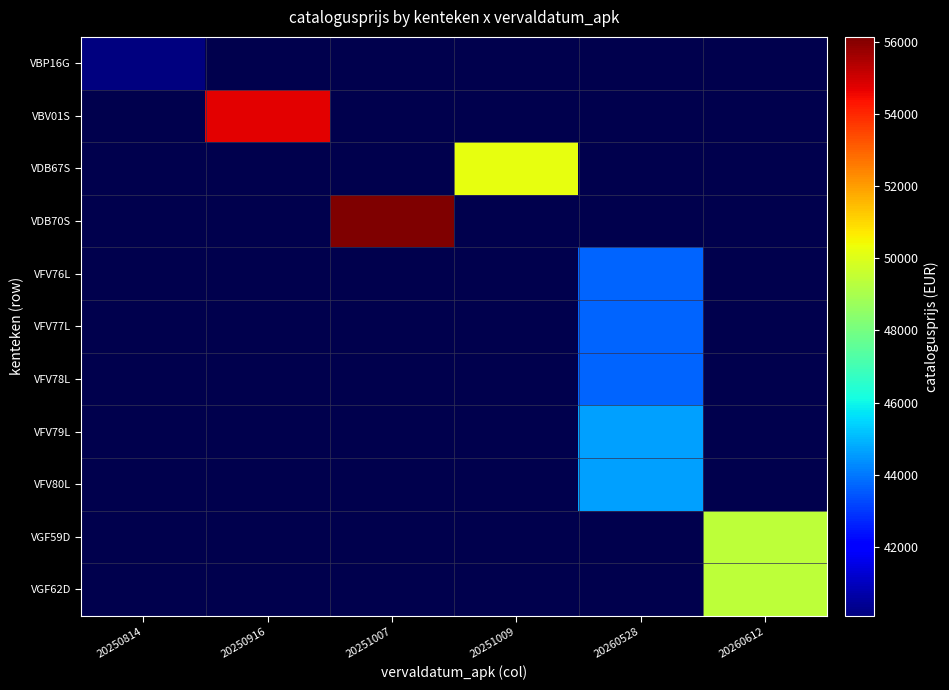

At 20251007, list the series in order from smallest to largest.

VBP16G, VBV01S, VDB67S, VFV76L, VFV77L, VFV78L, VFV79L, VFV80L, VGF59D, VGF62D, VDB70S